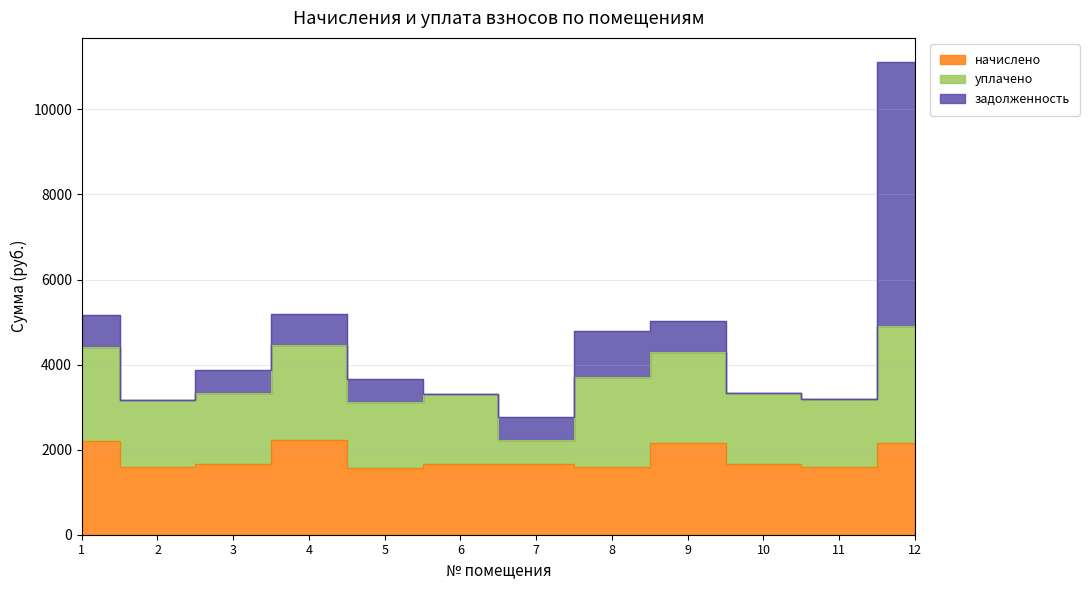

What is the average value of the начислено series?

1812.2